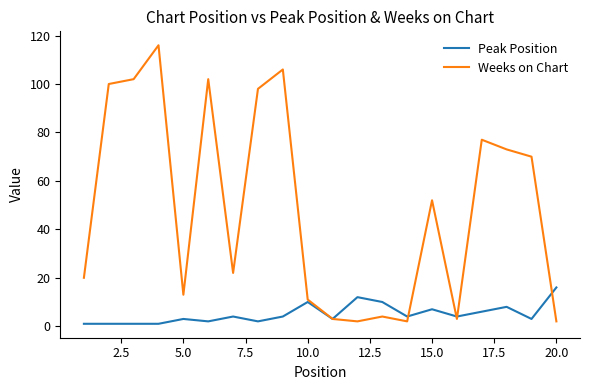

What is the maximum value shown in the chart?

116